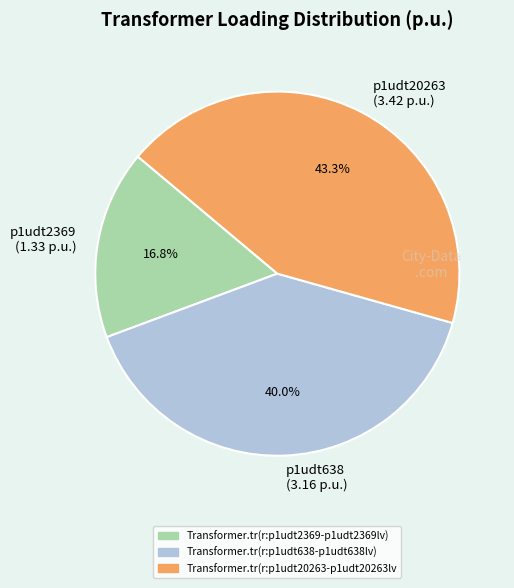

Rank the categories by value from lowest to highest.

p1udt2369 (1.33 p.u.), p1udt638 (3.16 p.u.), p1udt20263 (3.42 p.u.)